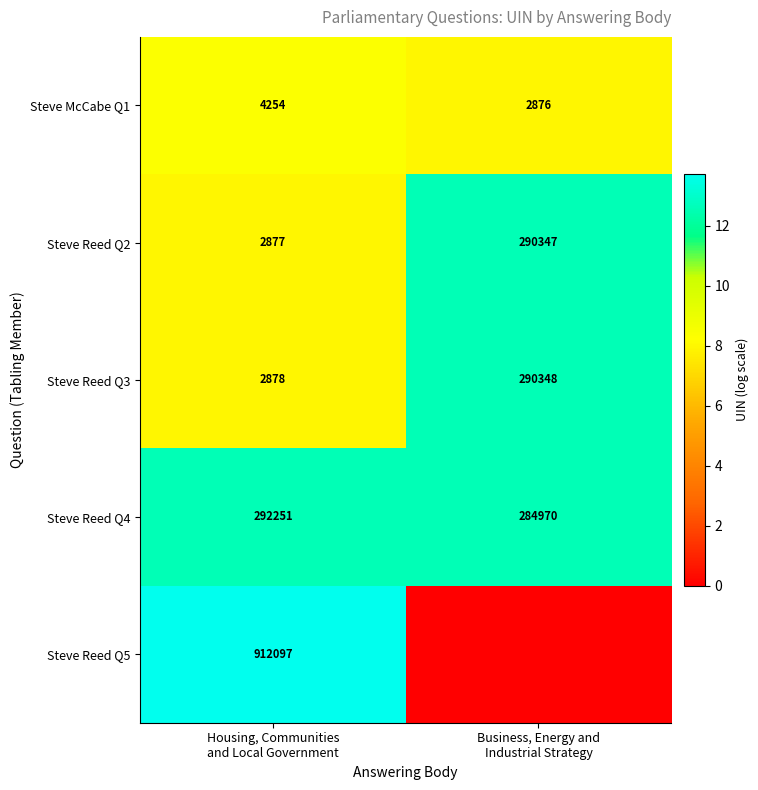

What is the maximum value for Steve Reed Q2?

290347